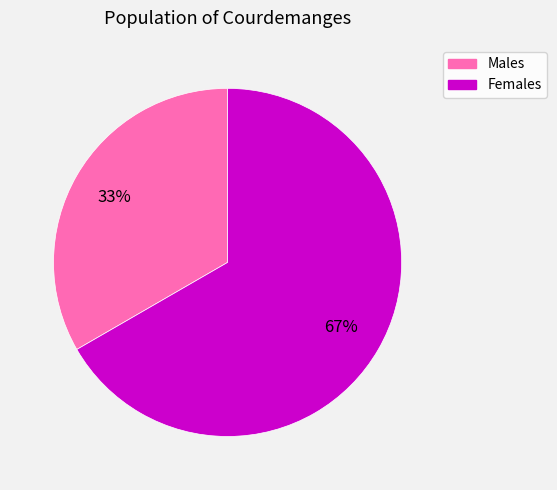

Which slice is the smallest?

Males